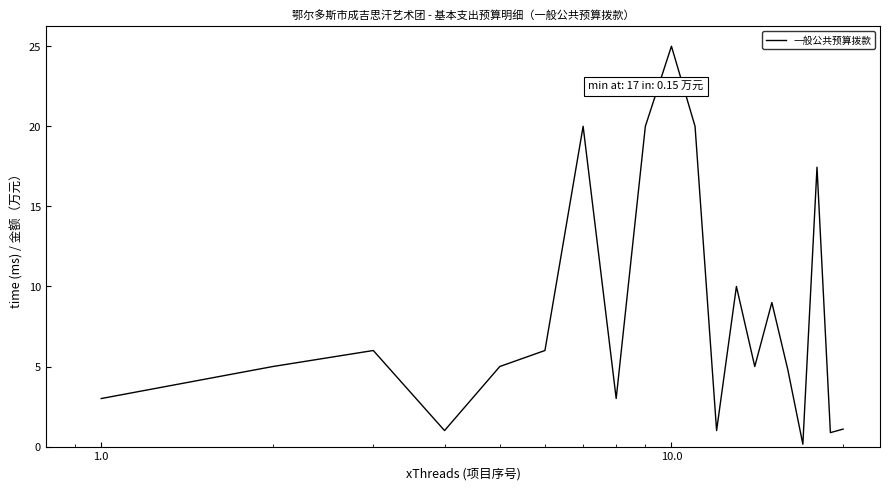

What is the difference between the maximum and minimum values?

24.9